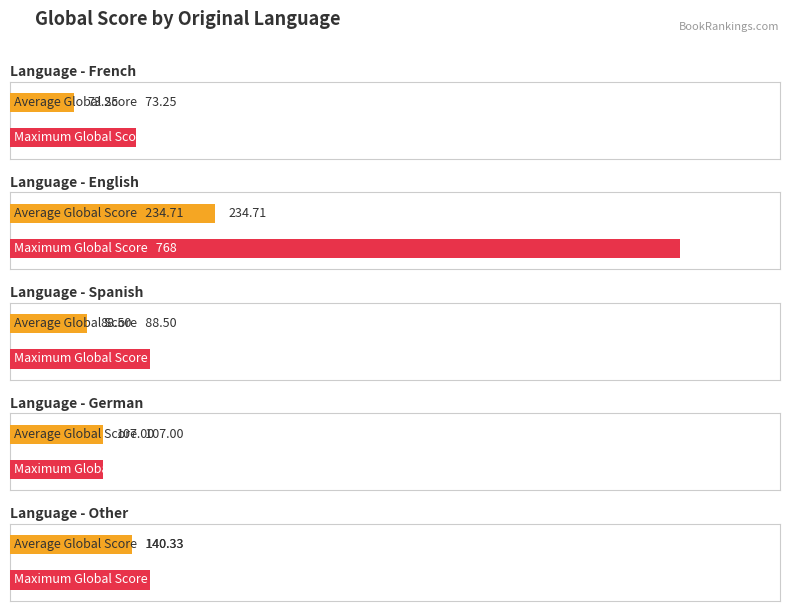

Rank the series by their maximum value, from highest to lowest.

Maximum Global Score, Average Global Score